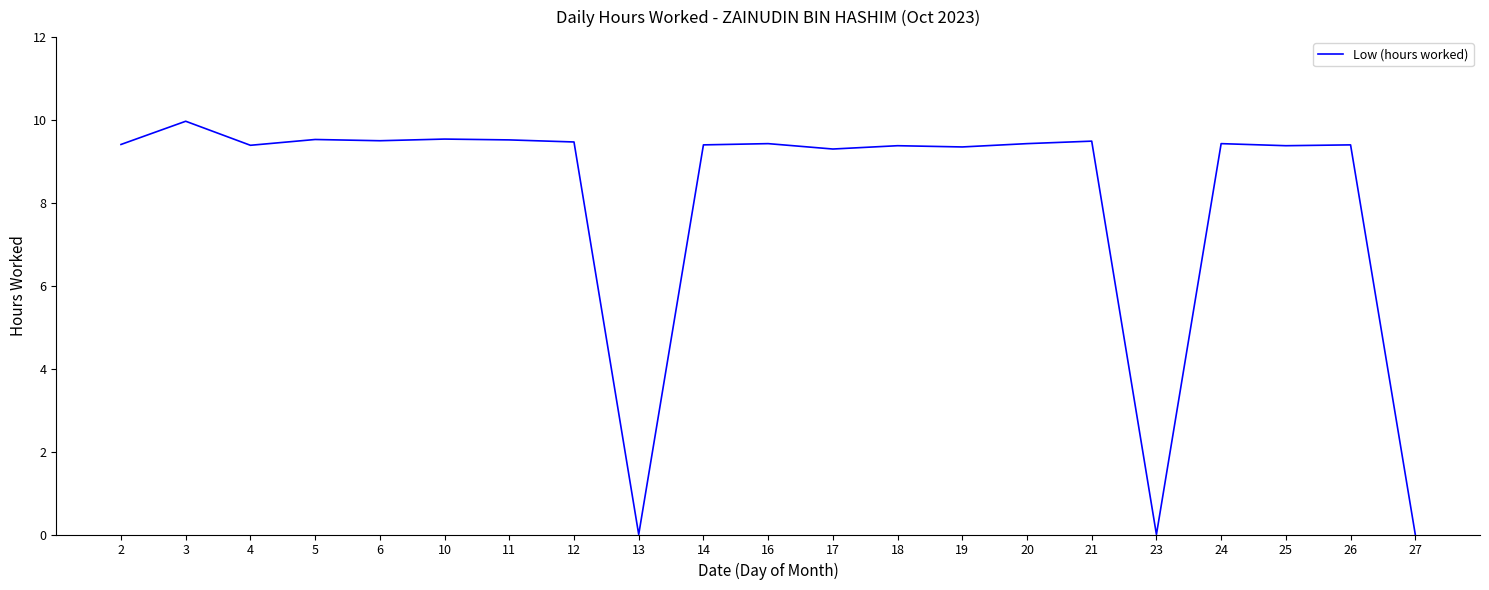

What is the ratio of the value at 4 to the value at 11?

1.0